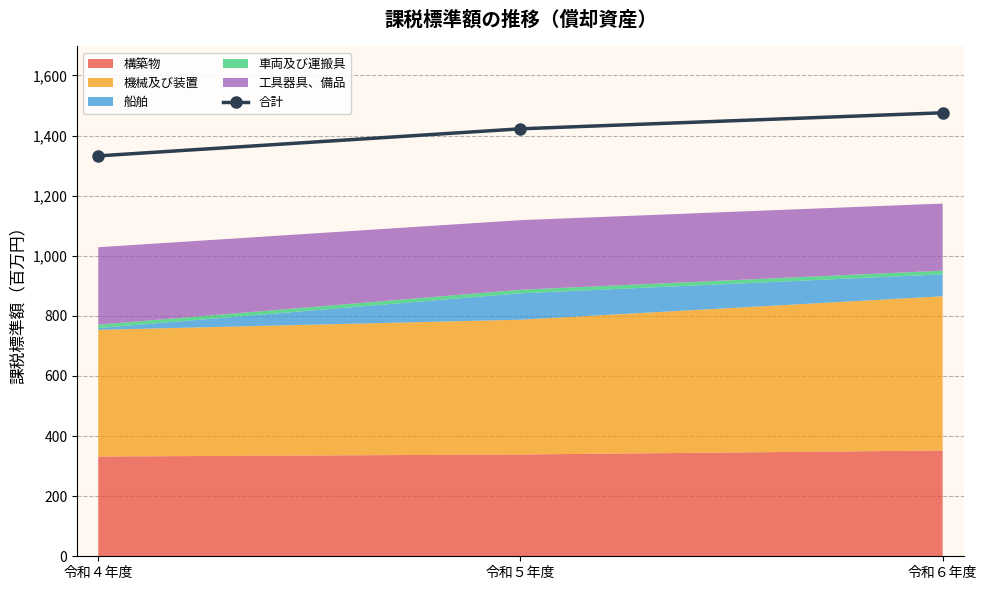

Reading left to right, what are all the values shown in this chart?

令和４年度=1332.3	令和５年度=1422.4	令和６年度=1475.7